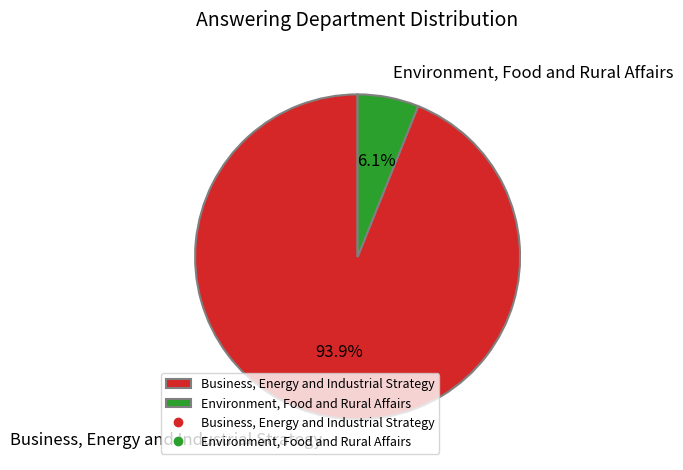

To the nearest percent, what percentage of the pie is Business, Energy and Industrial Strategy?

94%